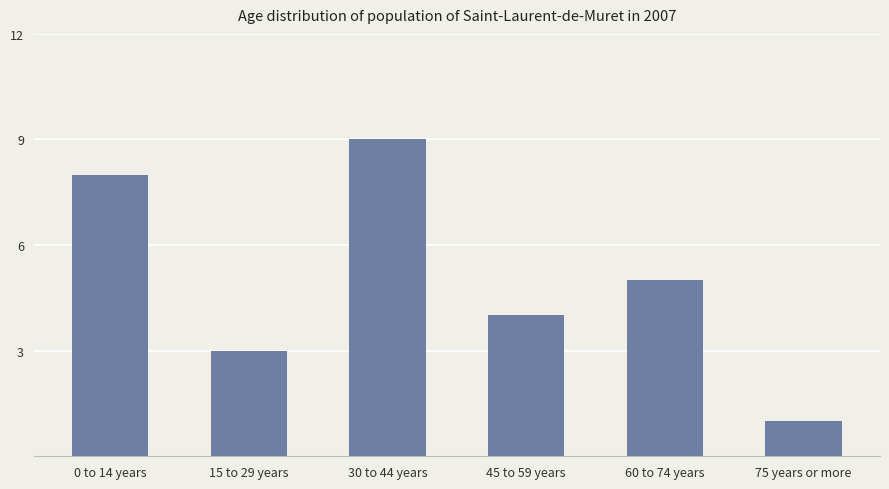

What position from the left is 0 to 14 years?

1